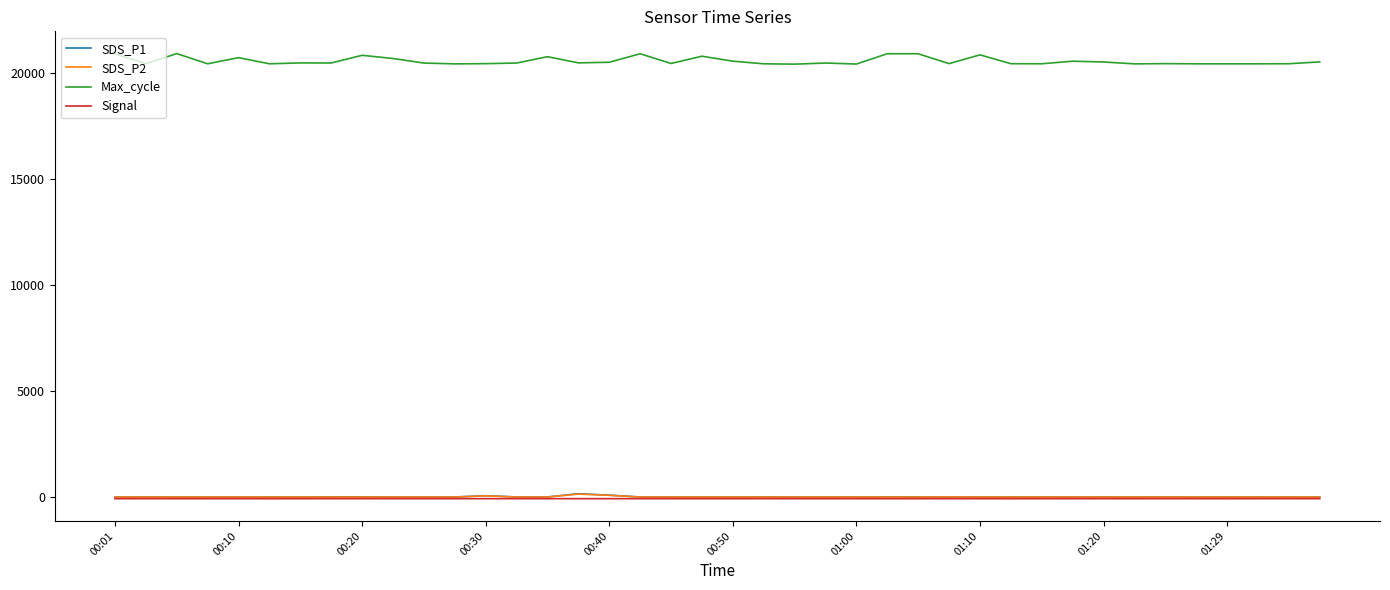

What is the maximum value for SDS_P2?

146.7